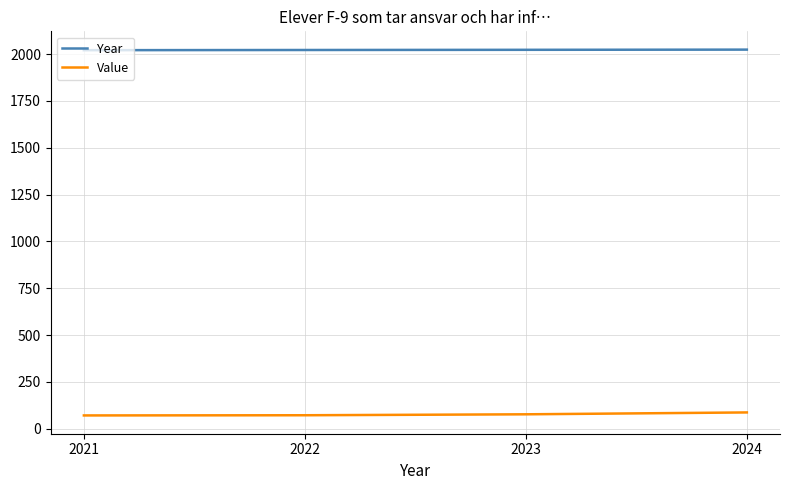

What is the smallest value displayed?

71